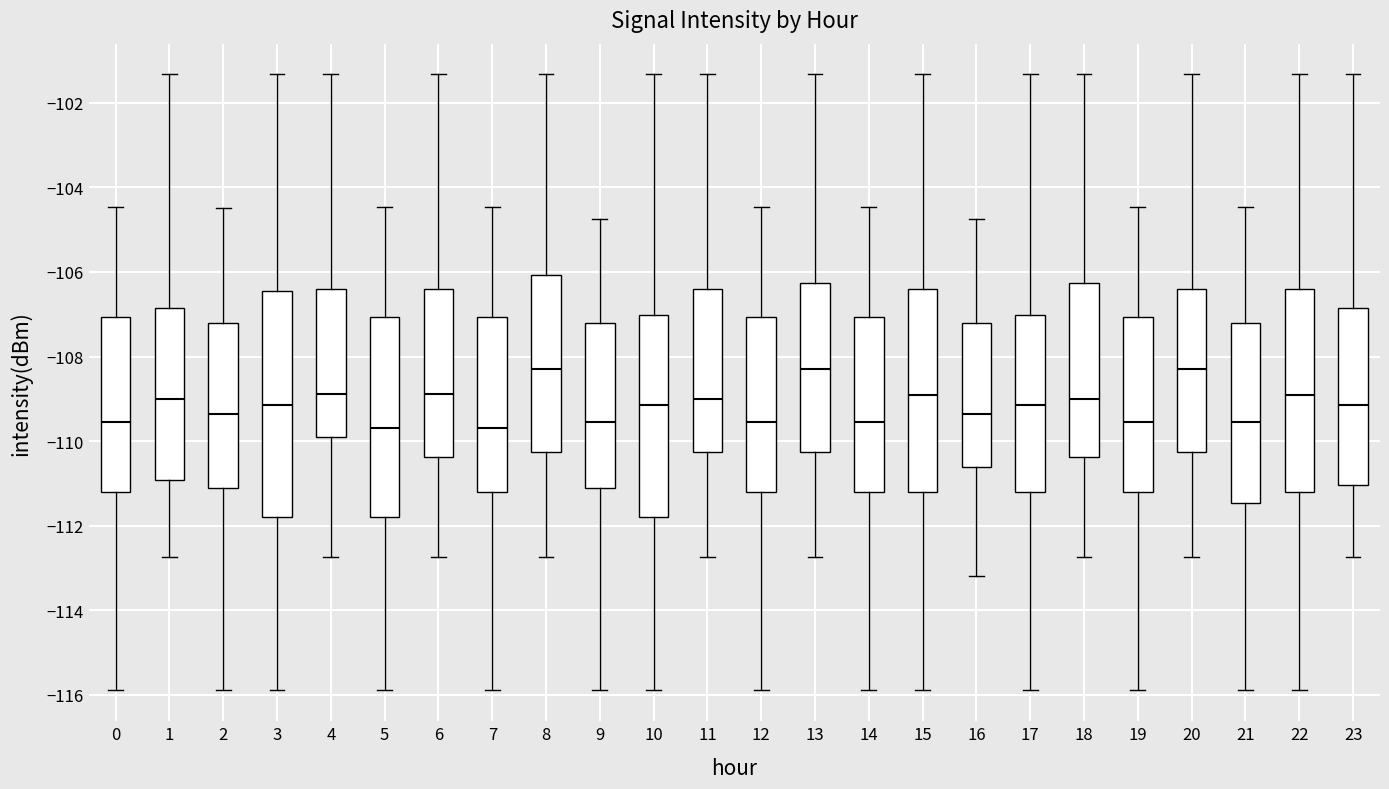

Reading left to right, transcribe this box plot: for each box, give where its median line is, the range the box spans, and where its two whiskers end, as read against the y-axis. The values are not printed on the chart, so give them approximately, as read against the axis.

0: median -109.6, box -111.2 to -107.0, whiskers -116.0 to -104.4
1: median -109.0, box -111.0 to -106.8, whiskers -112.8 to -101.4
2: median -109.4, box -111.2 to -107.2, whiskers -116.0 to -104.4
3: median -109.2, box -111.8 to -106.4, whiskers -116.0 to -101.4
4: median -108.8, box -110.0 to -106.4, whiskers -112.8 to -101.4
5: median -109.6, box -111.8 to -107.0, whiskers -116.0 to -104.4
6: median -108.8, box -110.4 to -106.4, whiskers -112.8 to -101.4
7: median -109.6, box -111.2 to -107.0, whiskers -116.0 to -104.4
8: median -108.2, box -110.2 to -106.0, whiskers -112.8 to -101.4
9: median -109.6, box -111.2 to -107.2, whiskers -116.0 to -104.8
10: median -109.2, box -111.8 to -107.0, whiskers -116.0 to -101.4
11: median -109.0, box -110.2 to -106.4, whiskers -112.8 to -101.4
12: median -109.6, box -111.2 to -107.0, whiskers -116.0 to -104.4
13: median -108.2, box -110.2 to -106.2, whiskers -112.8 to -101.4
14: median -109.6, box -111.2 to -107.0, whiskers -116.0 to -104.4
15: median -109.0, box -111.2 to -106.4, whiskers -116.0 to -101.4
16: median -109.4, box -110.6 to -107.2, whiskers -113.2 to -104.8
17: median -109.2, box -111.2 to -107.0, whiskers -116.0 to -101.4
18: median -109.0, box -110.4 to -106.2, whiskers -112.8 to -101.4
19: median -109.6, box -111.2 to -107.0, whiskers -116.0 to -104.4
20: median -108.2, box -110.2 to -106.4, whiskers -112.8 to -101.4
21: median -109.6, box -111.4 to -107.2, whiskers -116.0 to -104.4
22: median -109.0, box -111.2 to -106.4, whiskers -116.0 to -101.4
23: median -109.2, box -111.0 to -106.8, whiskers -112.8 to -101.4